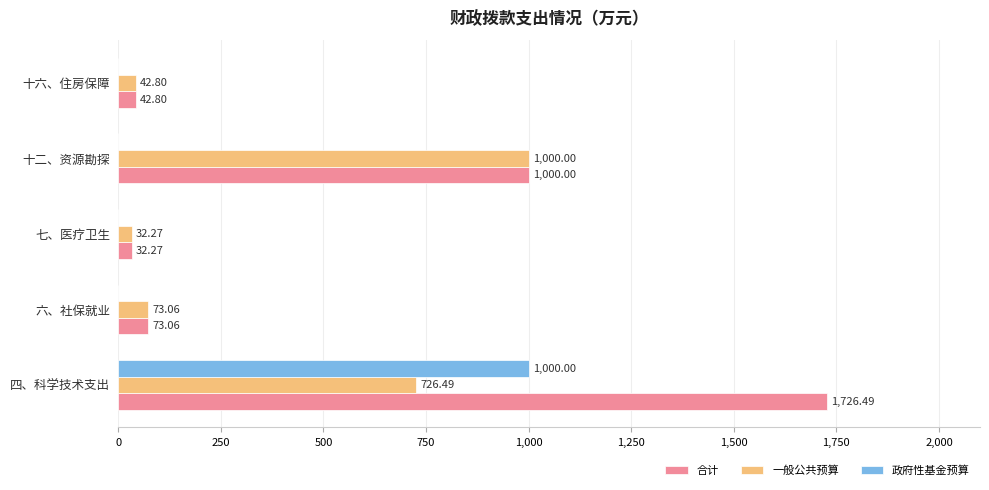

Which category has the highest value in the 合计 series?

四、科学技术支出